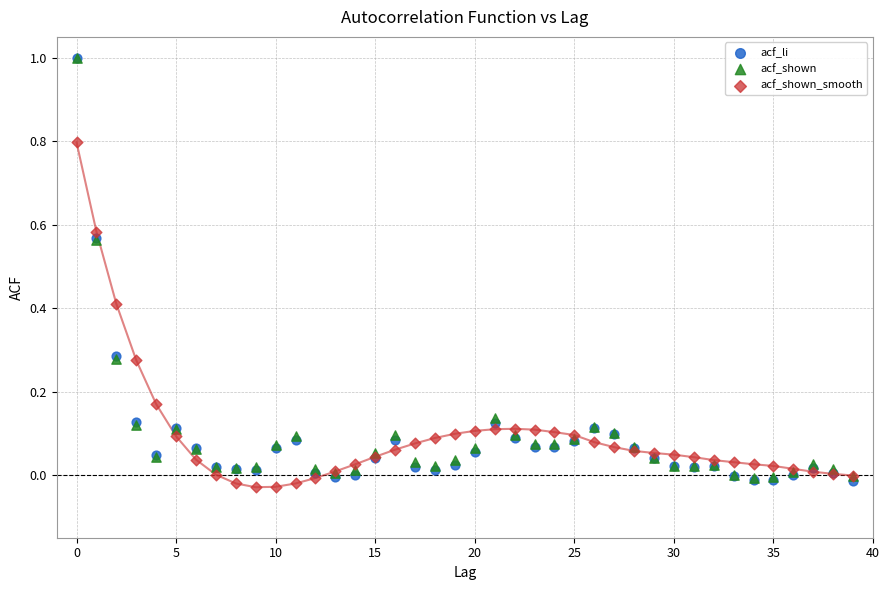

What are all the series names shown in the legend?

acf_li, acf_shown, acf_shown_smooth